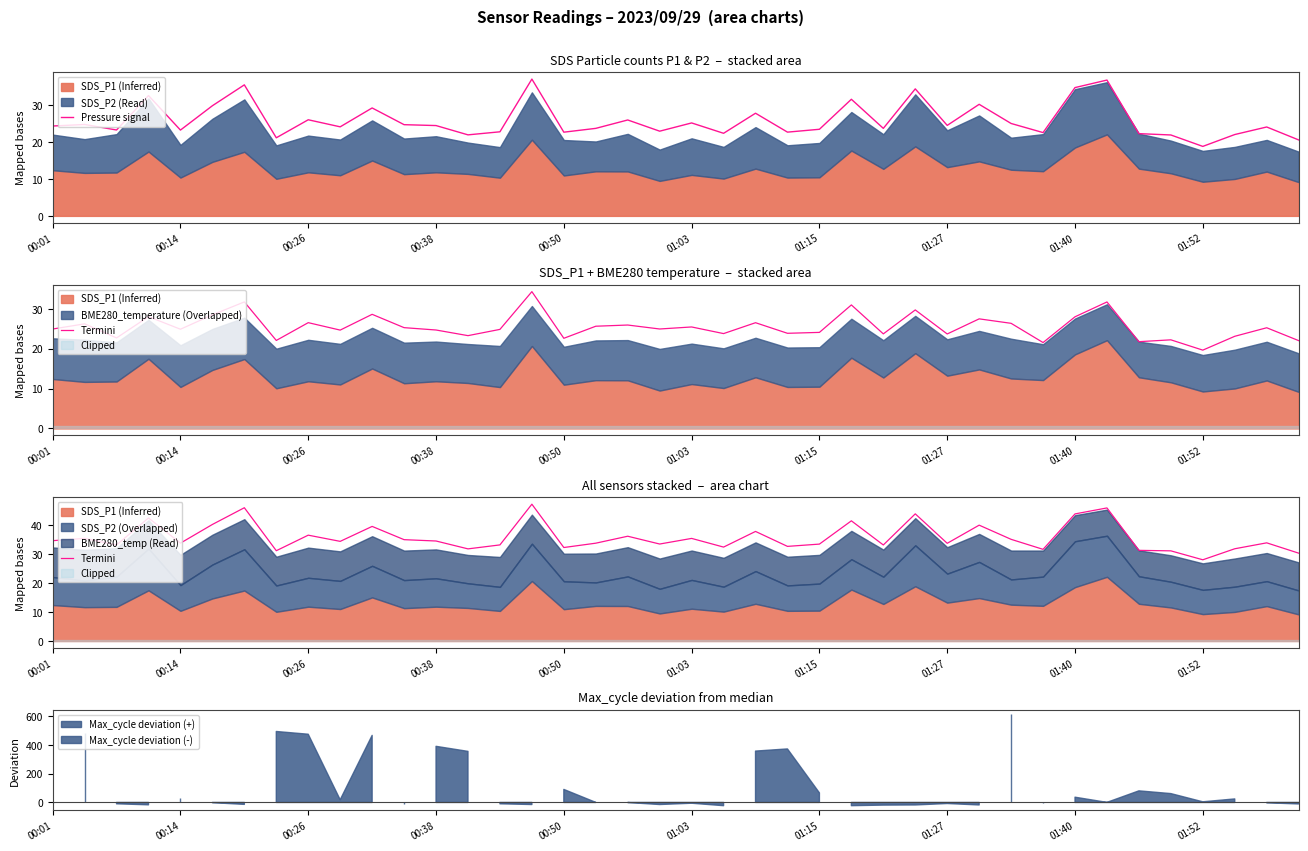

What is the lowest value of the Pressure signal series?

18.9